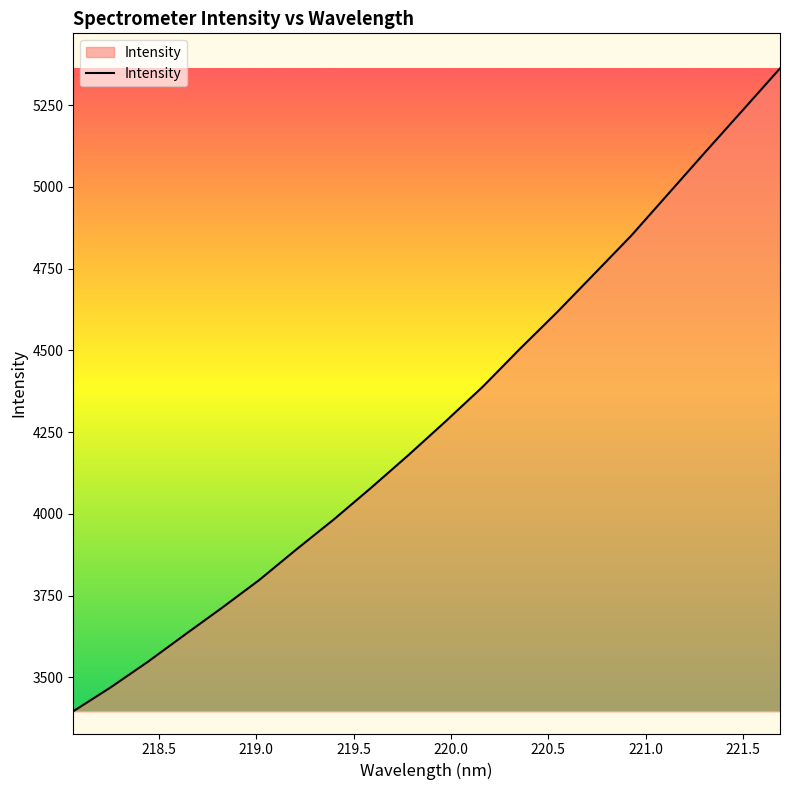

What is the difference between the maximum and minimum values?

1966.0